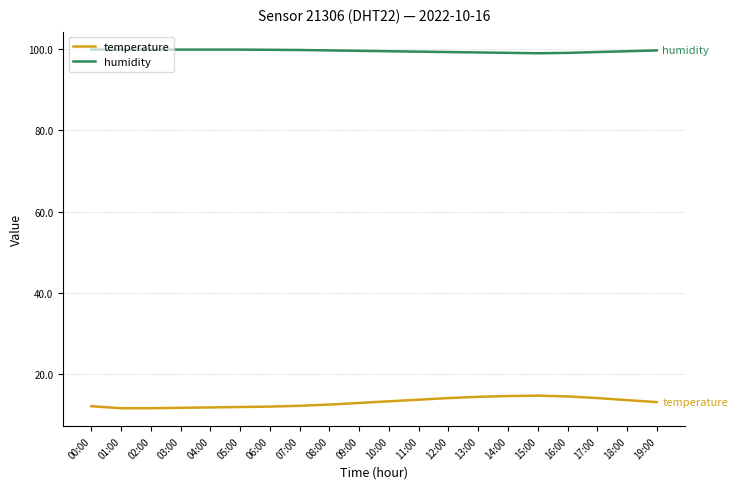

List the series in order of their peak value, highest first.

humidity, temperature